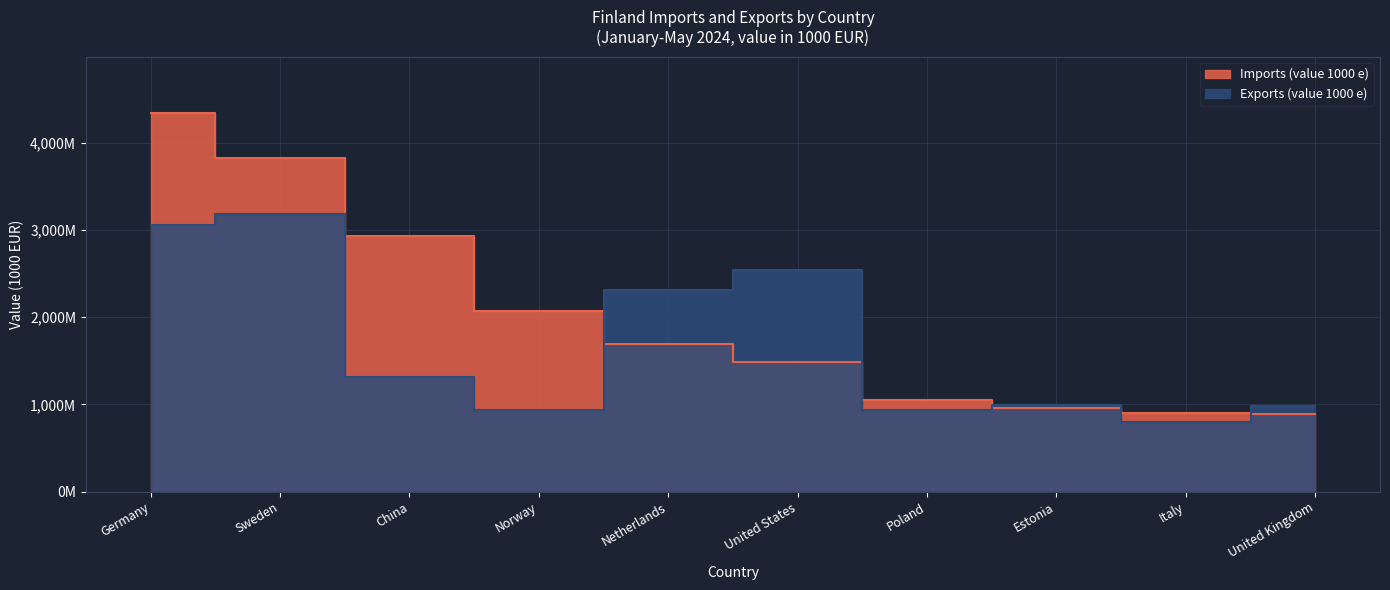

True or false: Imports (value 1000 e) has a value of 885421 at United Kingdom.

True